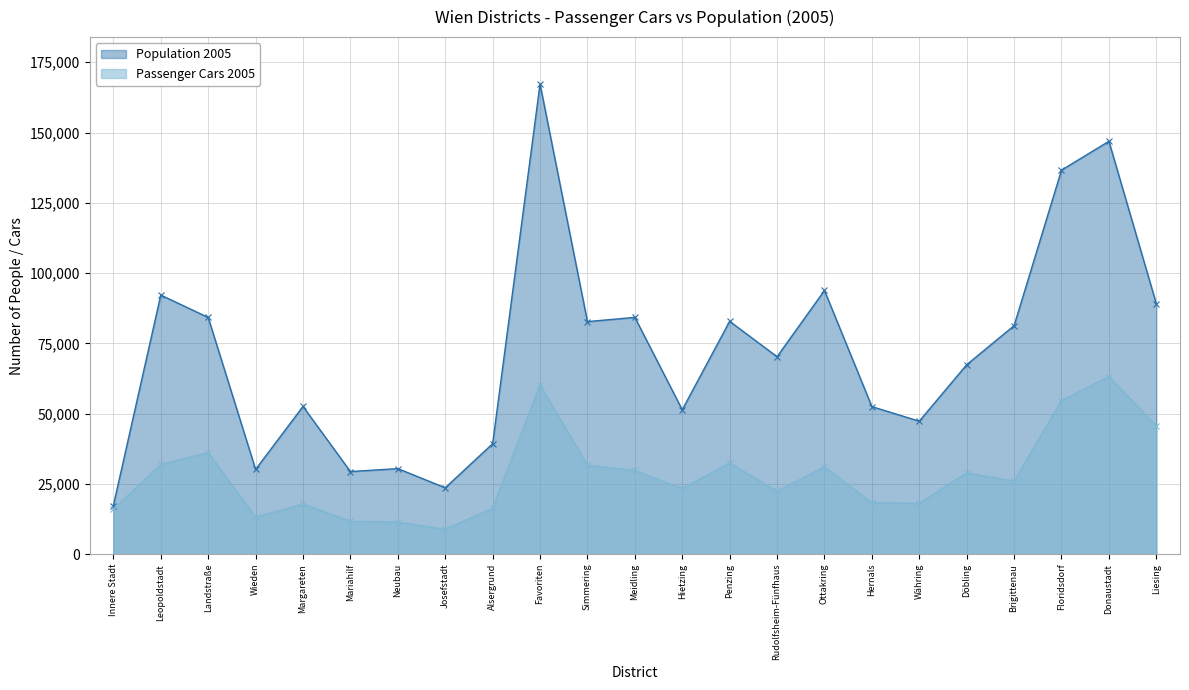

True or false: Population 2005 and Passenger Cars 2005 cross at least once.

False